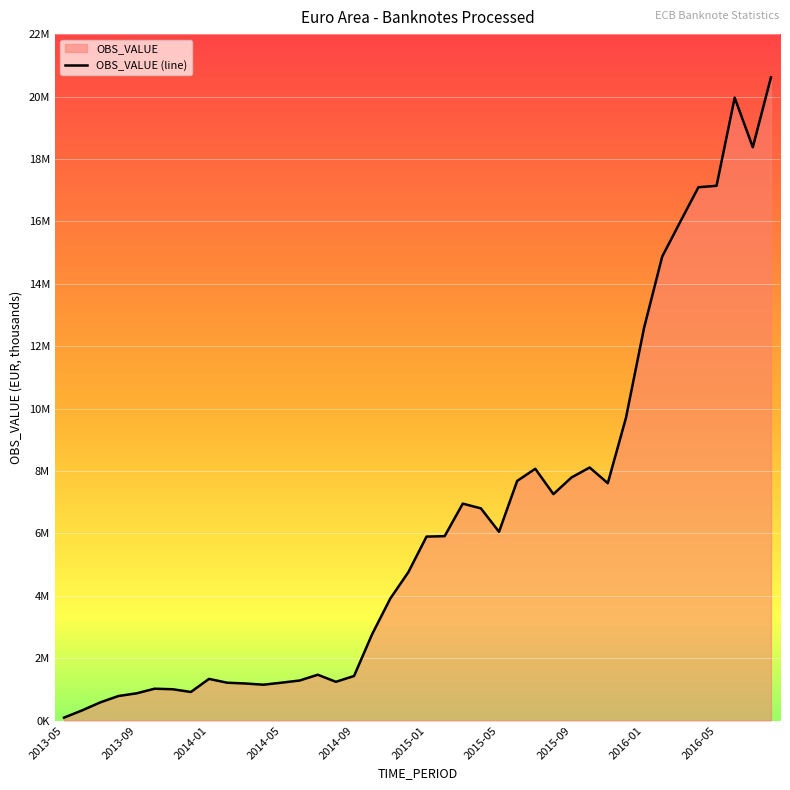

What is the label of the 6th point from the left?

2013-10